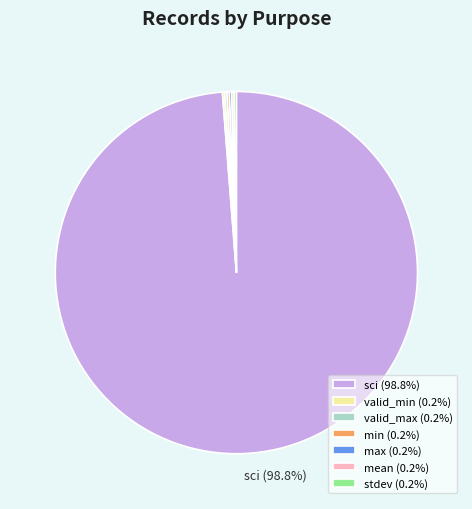

Is there a majority slice in this chart?

Yes